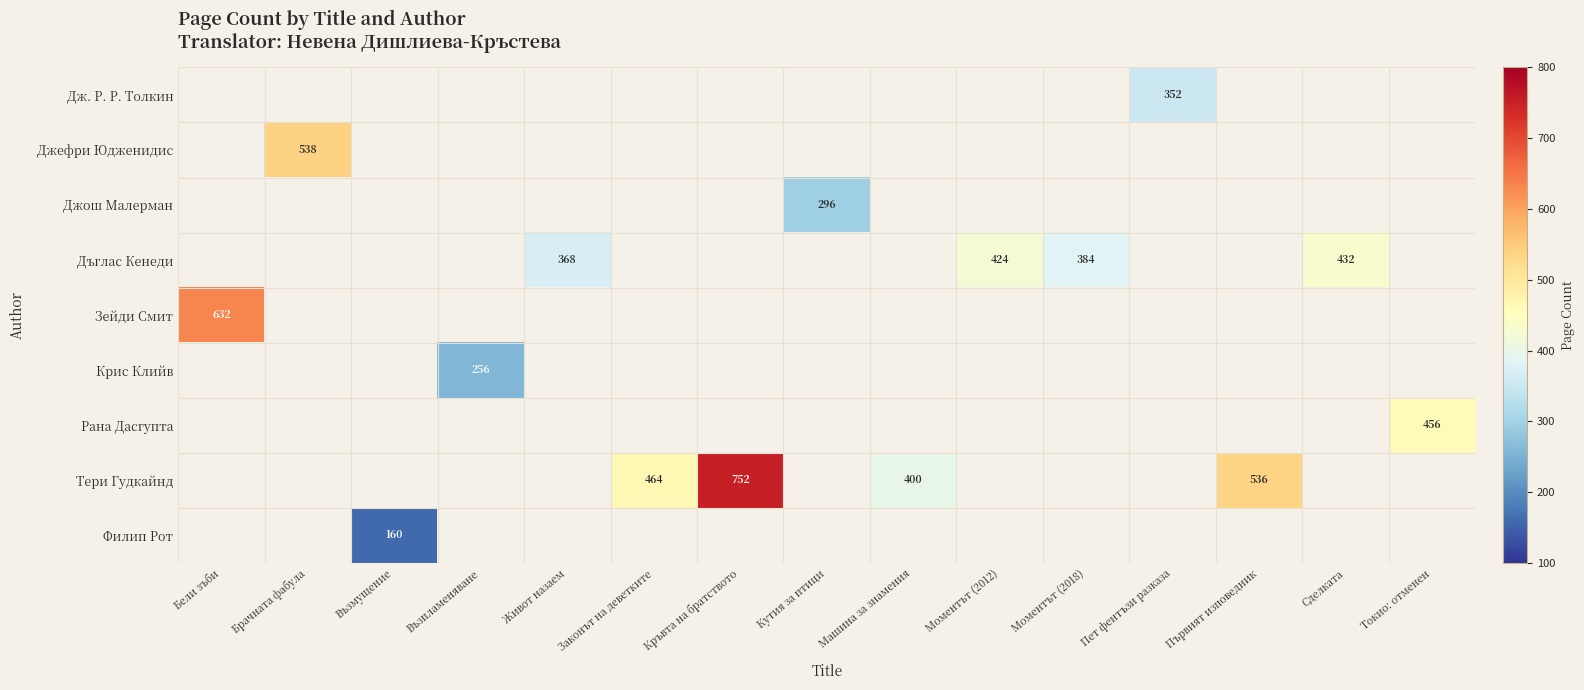

The value of Тери Гудкайнд at Първият изповедник is 536. True or false?

True